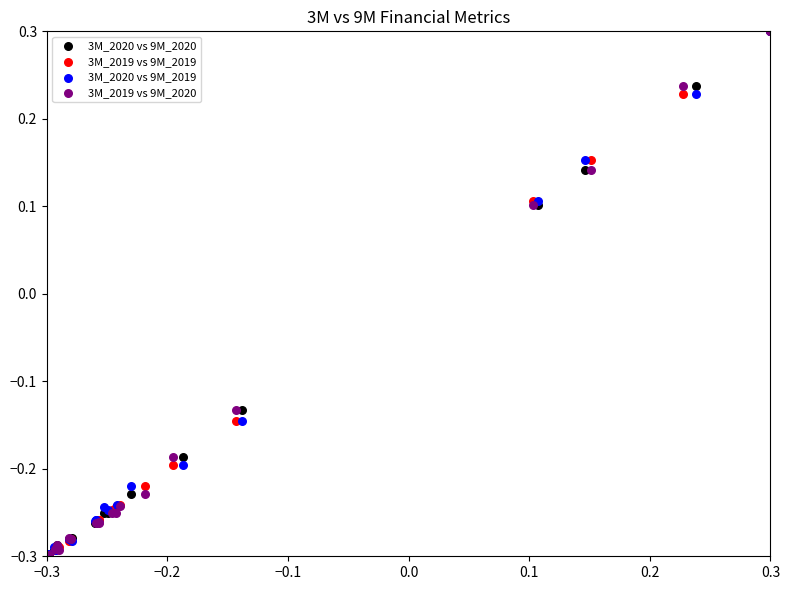

What are all the series names shown in the legend?

3M_2020 vs 9M_2020, 3M_2019 vs 9M_2019, 3M_2020 vs 9M_2019, 3M_2019 vs 9M_2020